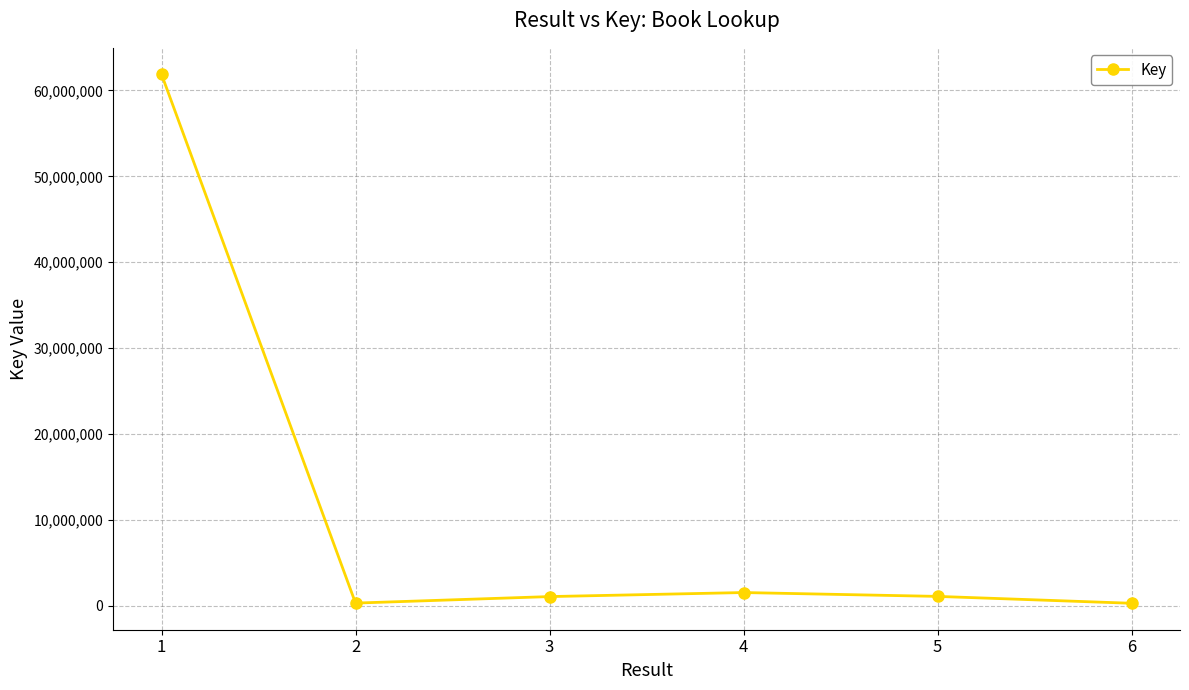

What is the maximum value shown in the chart?

61878871